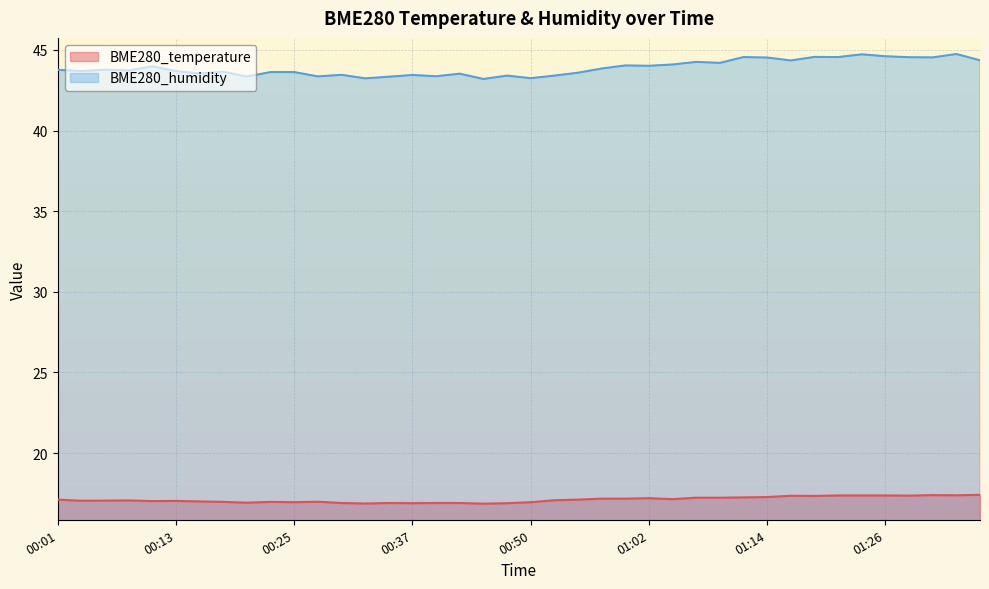

List the series in order of their overall mean, highest first.

BME280_humidity, BME280_temperature